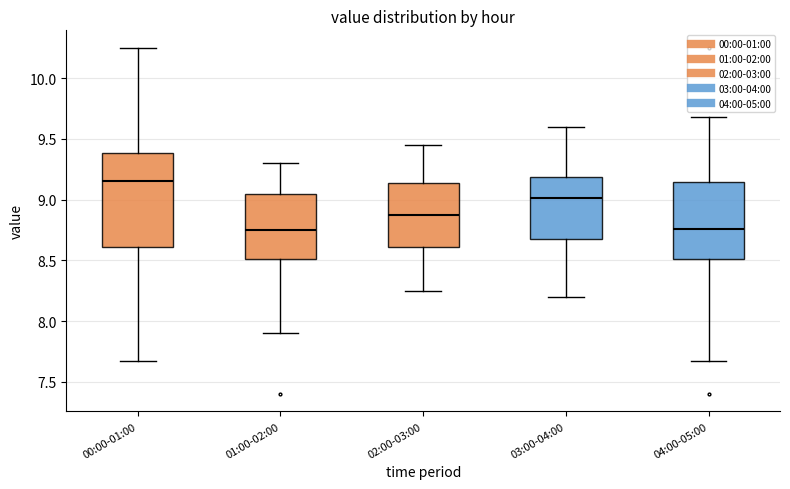

Which box is the tallest, from its lower edge to its upper edge?

00:00-01:00